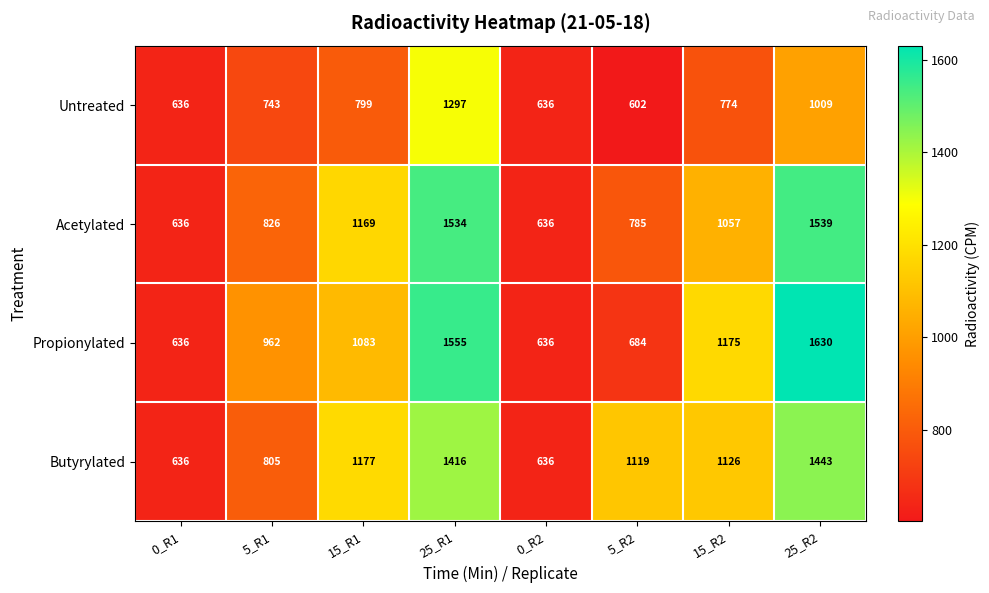

What is the sum of the Acetylated values at 25_R1 and 15_R2?

2591